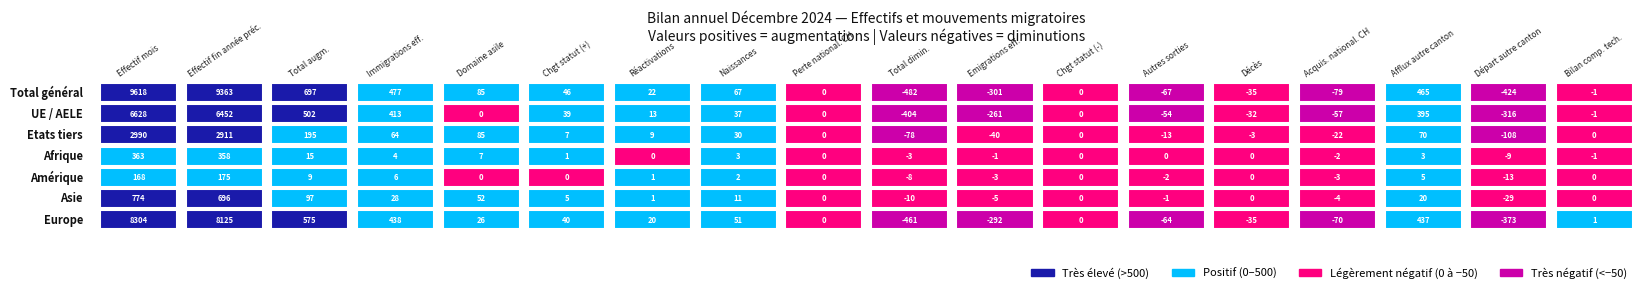

What is the smallest value displayed?

-482